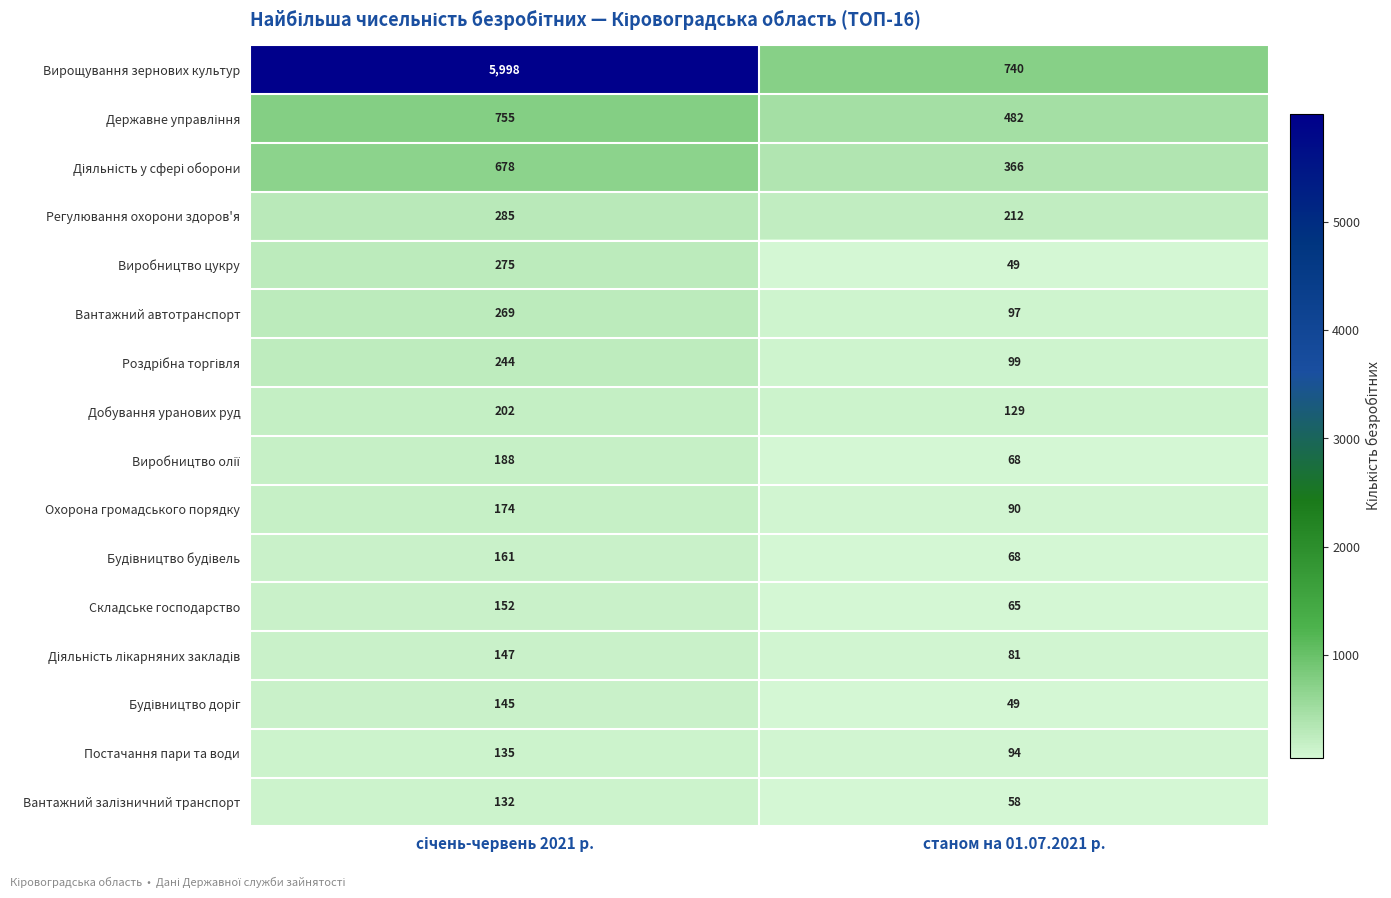

Which series has the widest spread of values?

Вирощування зернових культур